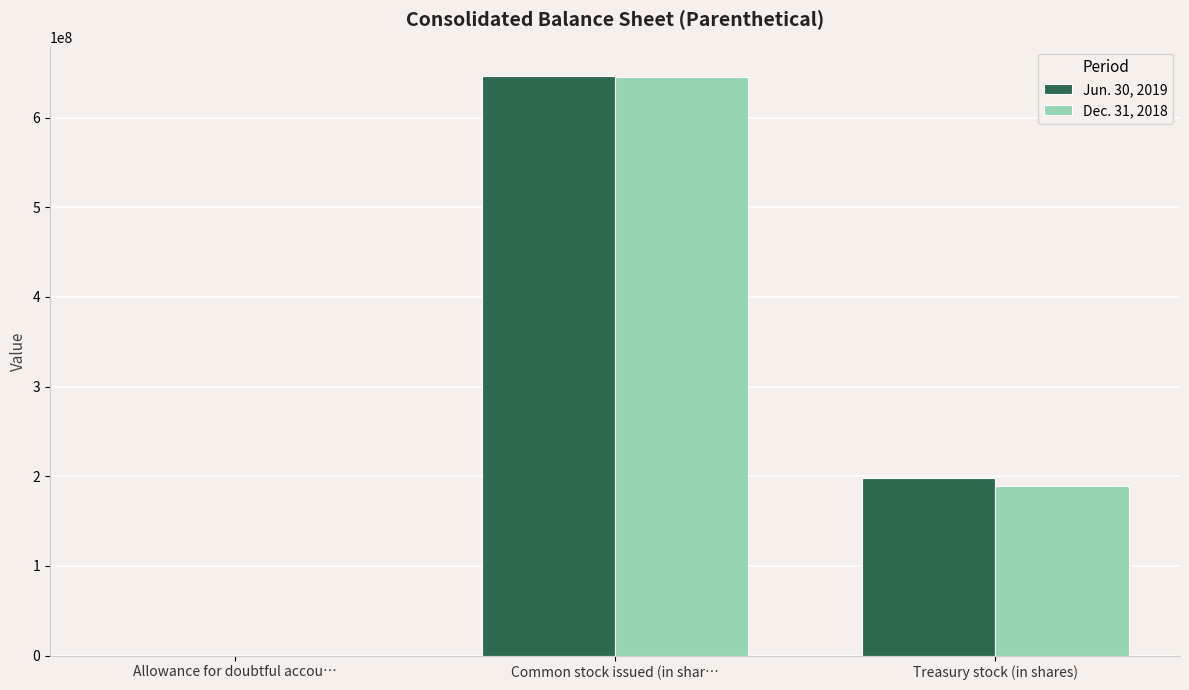

Which series changed the most between Common stock issued (in shar… and Treasury stock (in shares)?

Dec. 31, 2018